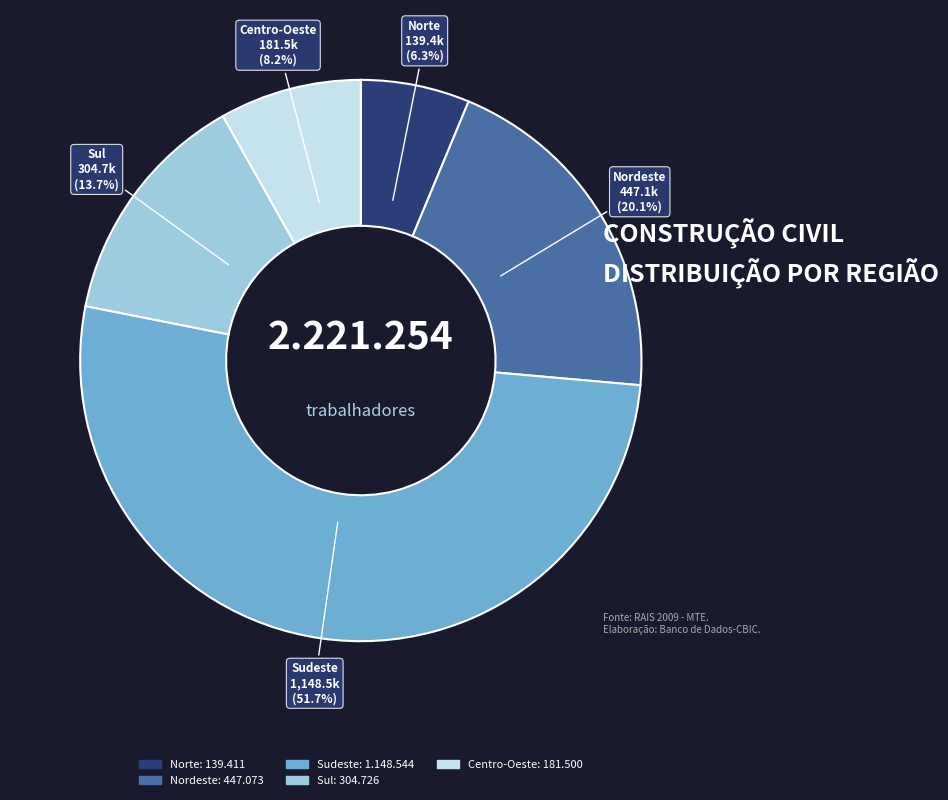

What is the ratio of the value at Sul to the value at Sudeste?

0.3